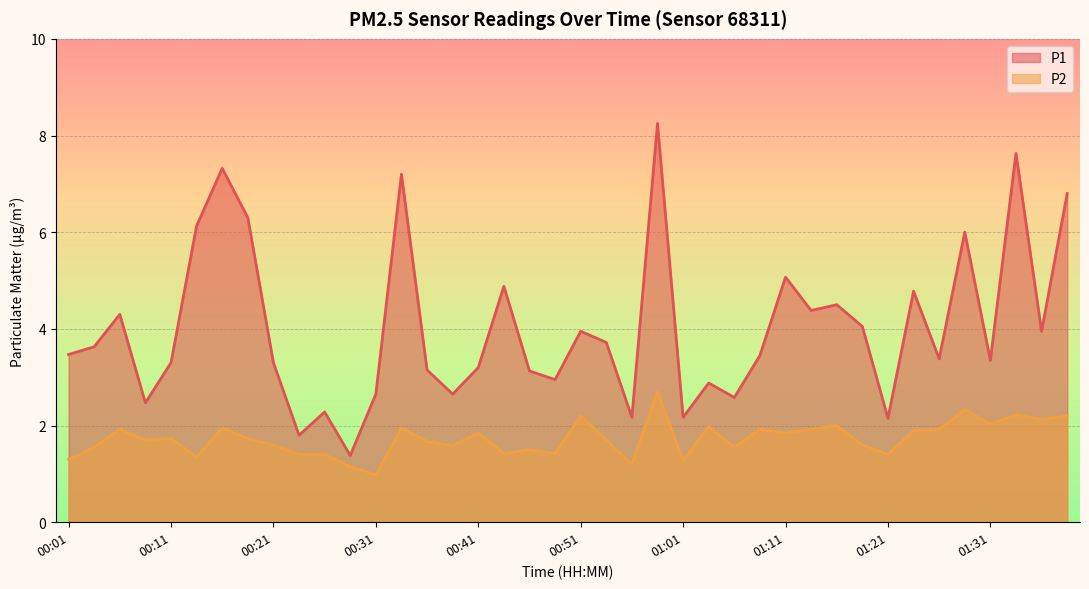

True or false: P1 and P2 intersect in this chart.

False